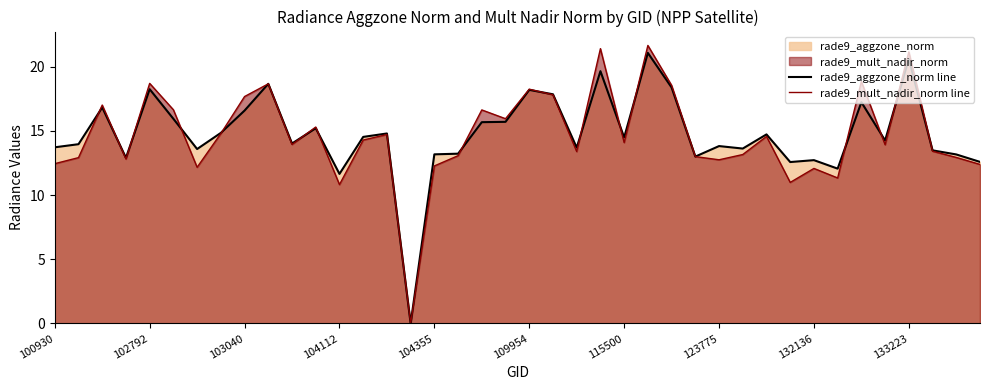

How many series are shown in this chart?

2